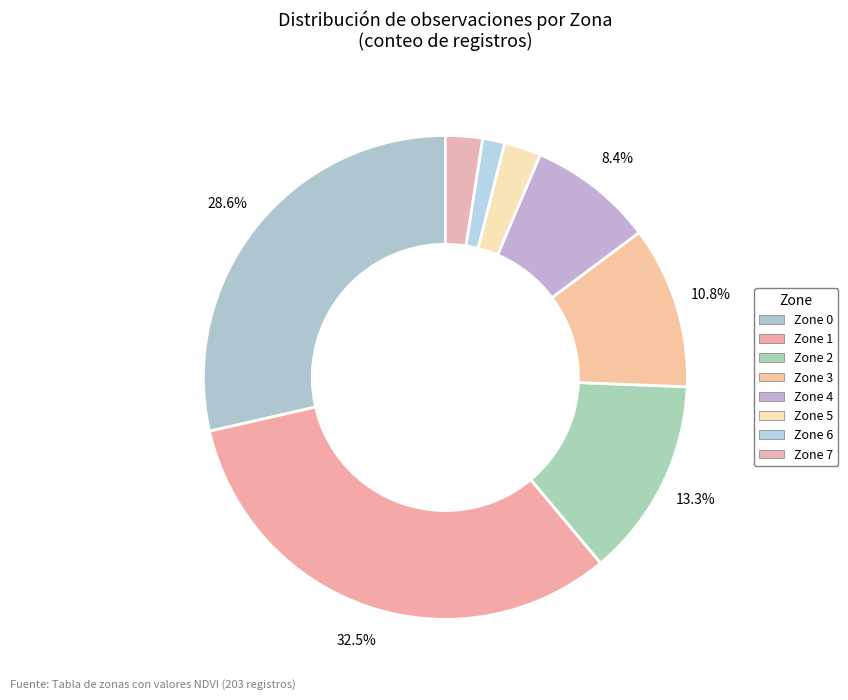

How many slices are in this pie chart?

8